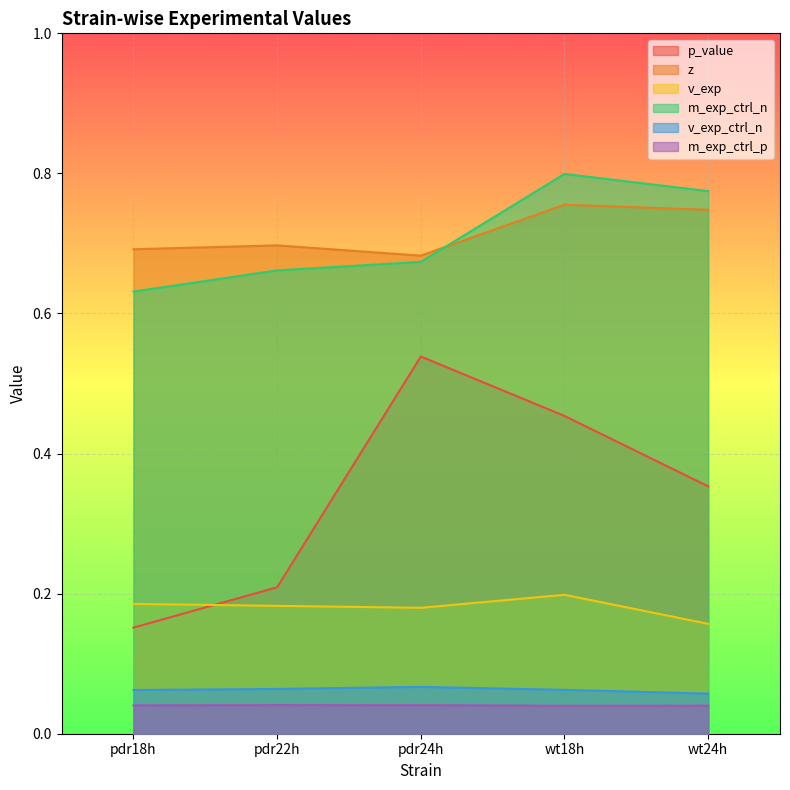

How many distinct data groups are displayed?

6